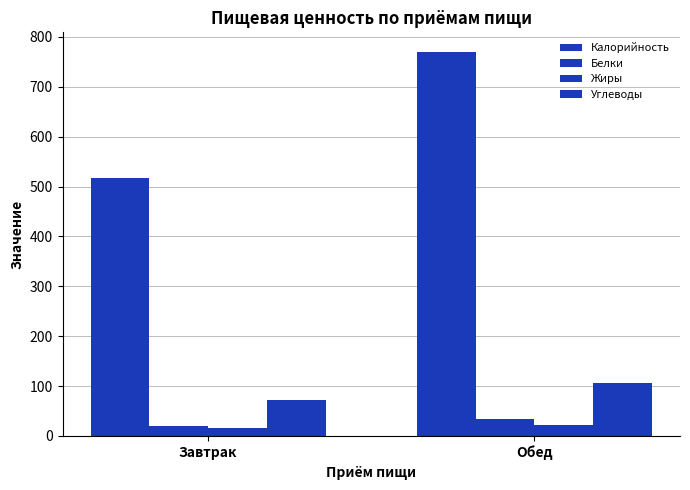

How many bars are there in each group?

4